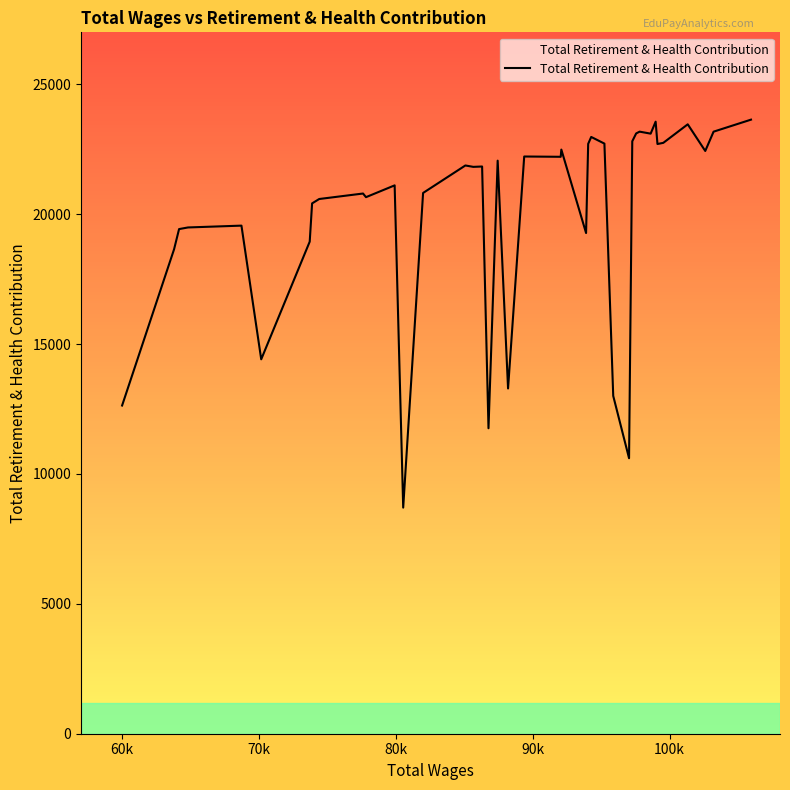

What is the minimum value shown in the chart?

8704